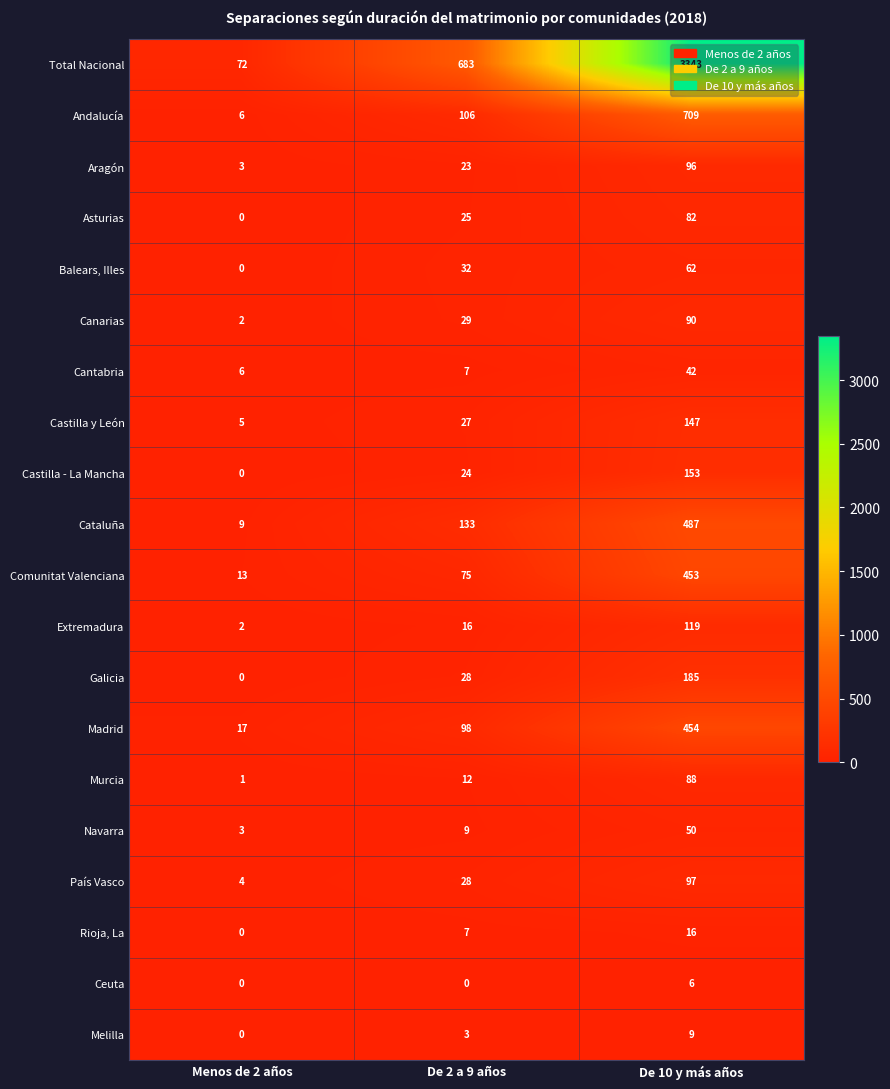

At De 10 y más años, list the series in order from largest to smallest.

Total Nacional, Andalucía, Cataluña, Madrid, Comunitat Valenciana, Galicia, Castilla - La Mancha, Castilla y León, Extremadura, País Vasco, Aragón, Canarias, Murcia, Asturias, Balears, Illes, Navarra, Cantabria, Rioja, La, Melilla, Ceuta